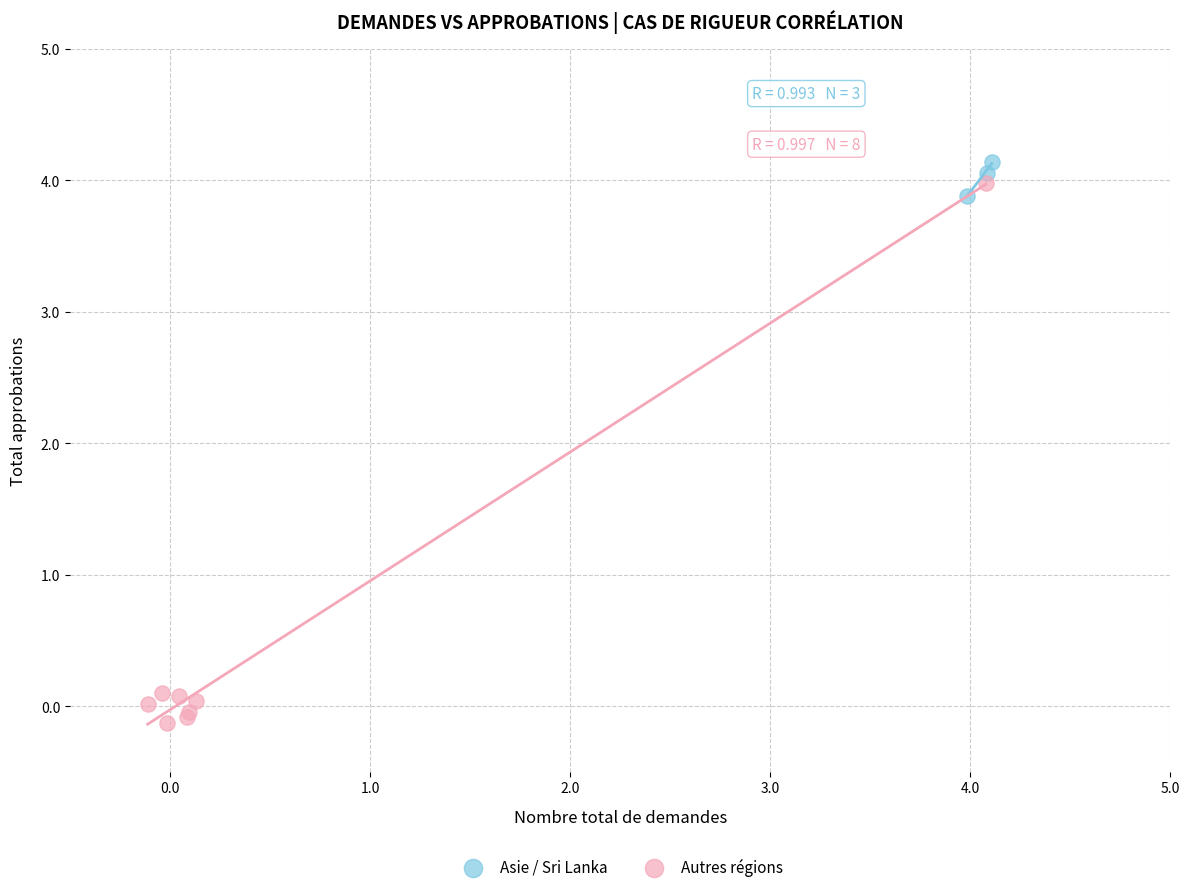

Which series contains the lowest Y value?

Autres régions